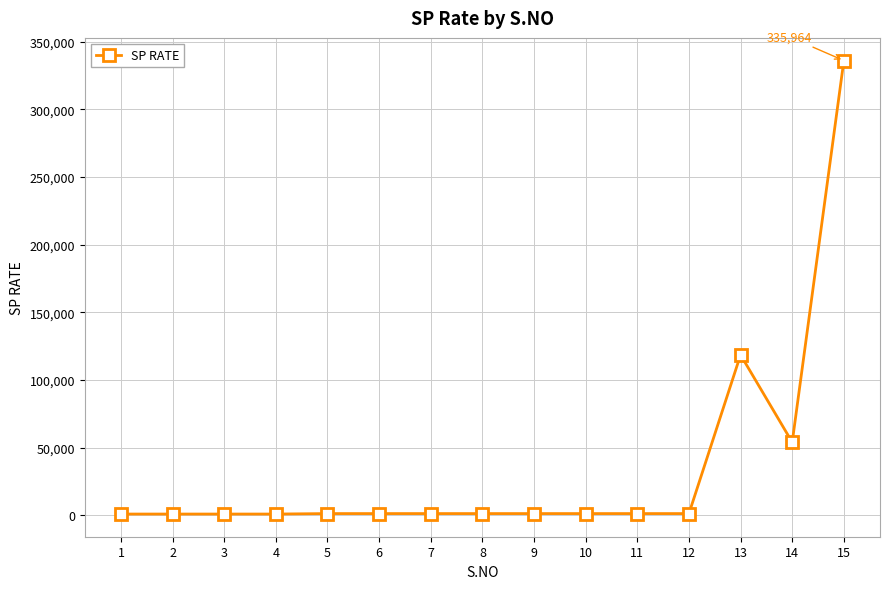

The value at 15 is 335964. True or false?

True